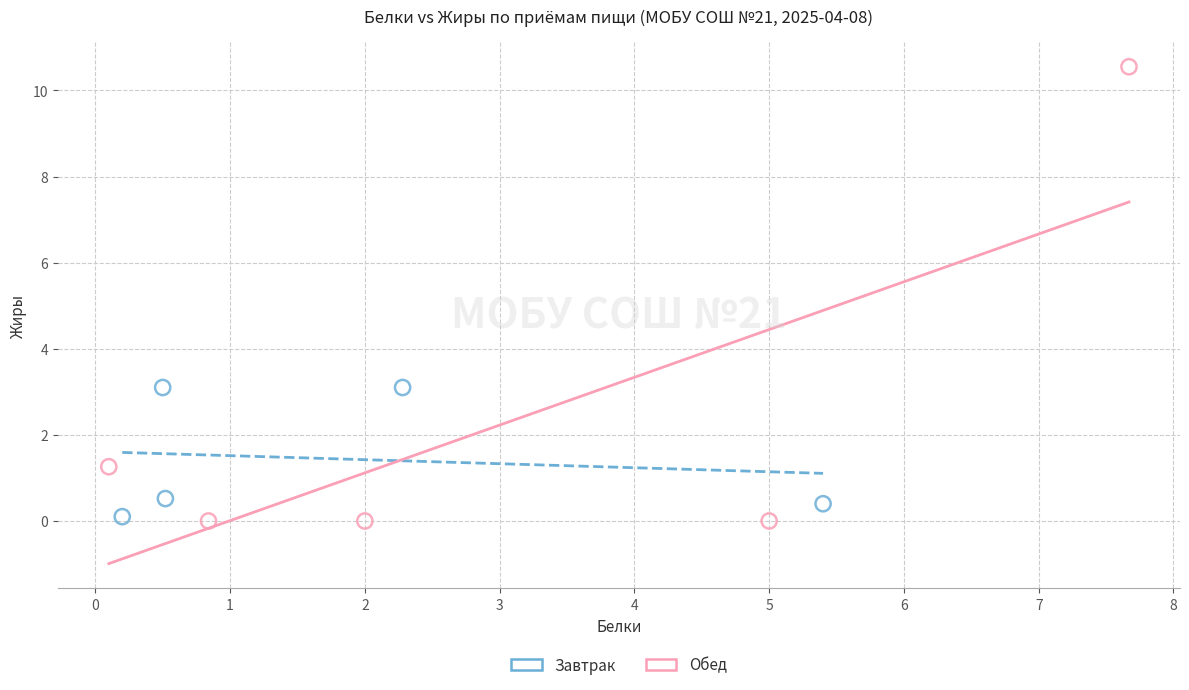

Which series has the widest spread of Y values?

Обед